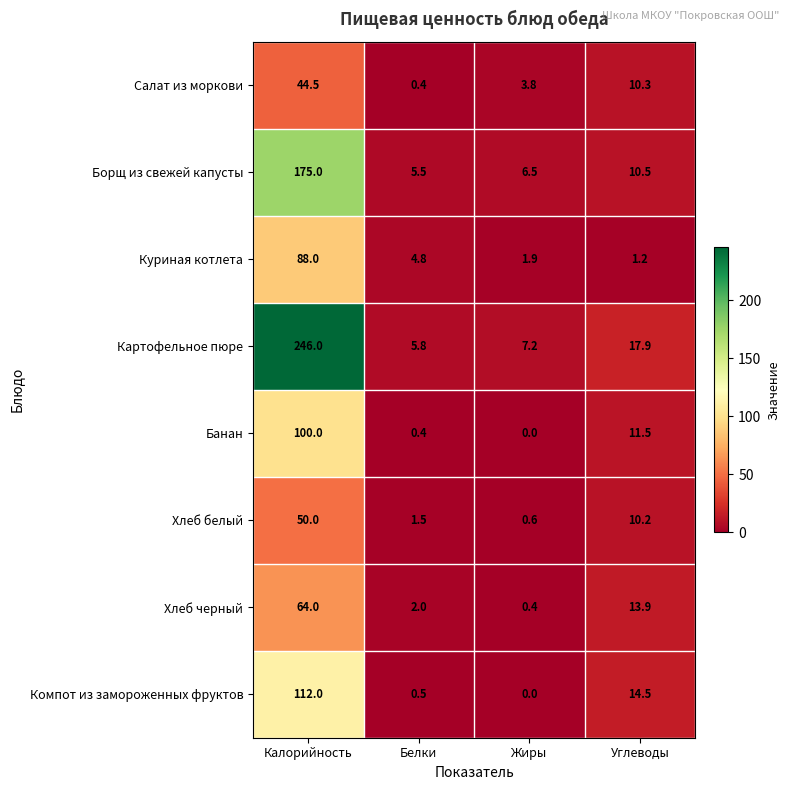

How many series are shown in this chart?

8